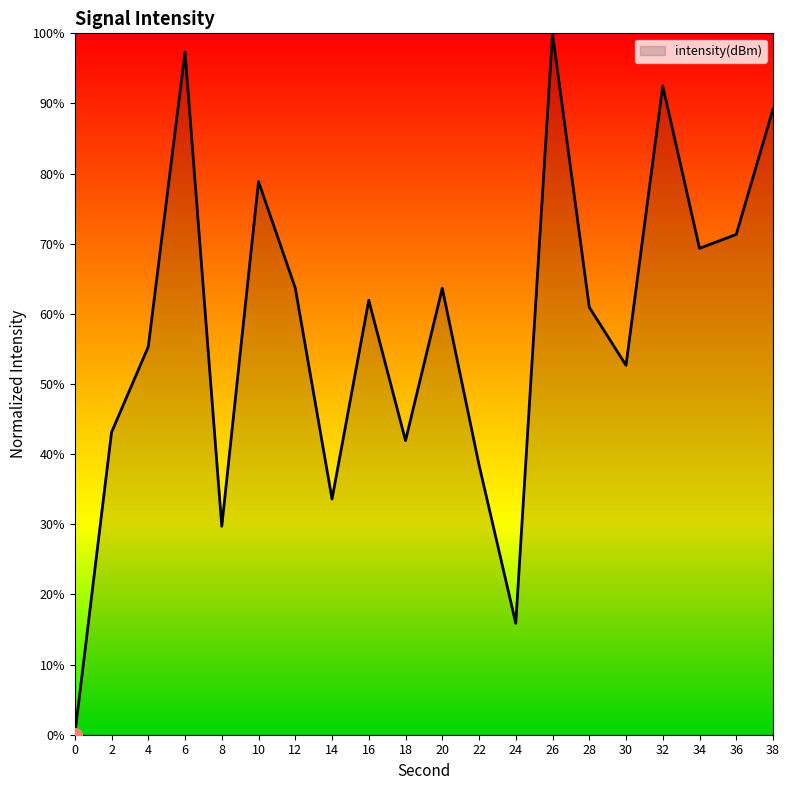

What is the average value?

58.0